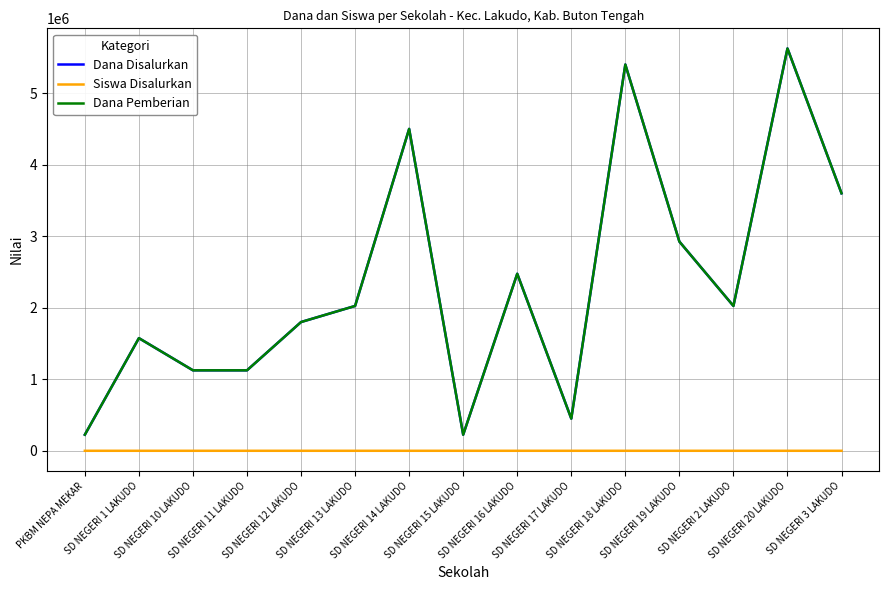

At which label does Dana Pemberian reach its peak?

SD NEGERI 20 LAKUDO